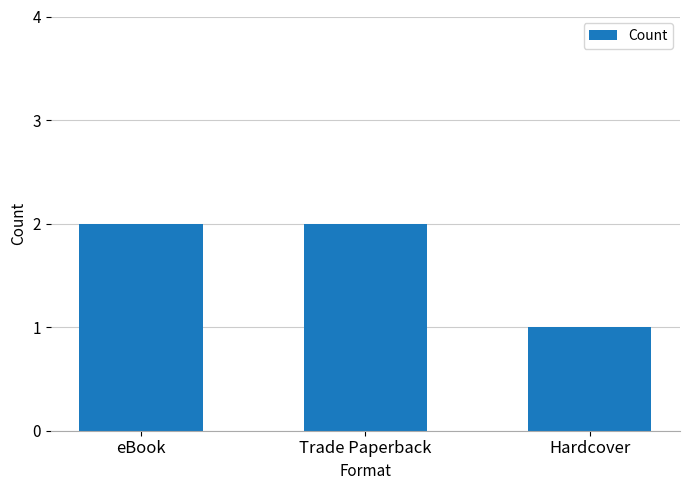

Approximately how many times larger is the value at eBook compared to Trade Paperback?

1.0